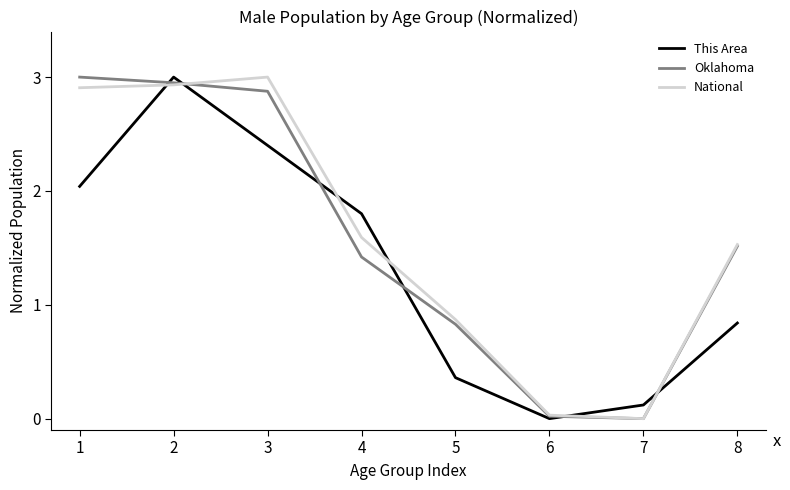

At which label is Oklahoma closest to 1?

5